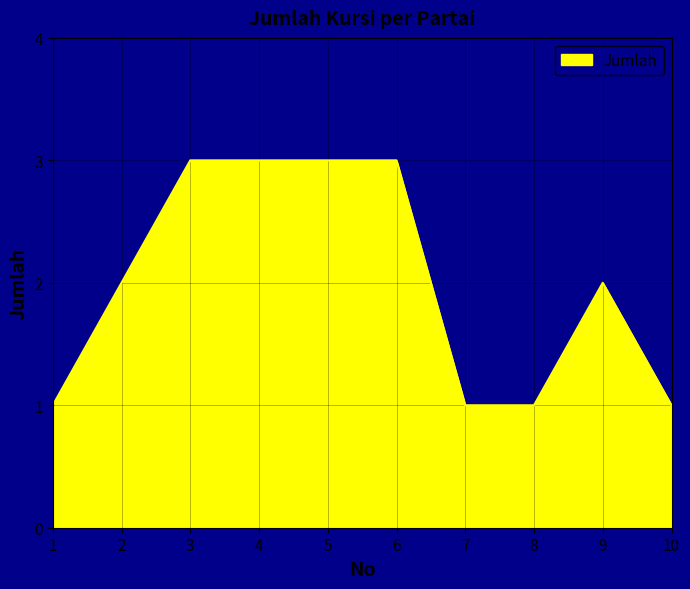

How many lines are shown in the chart?

1